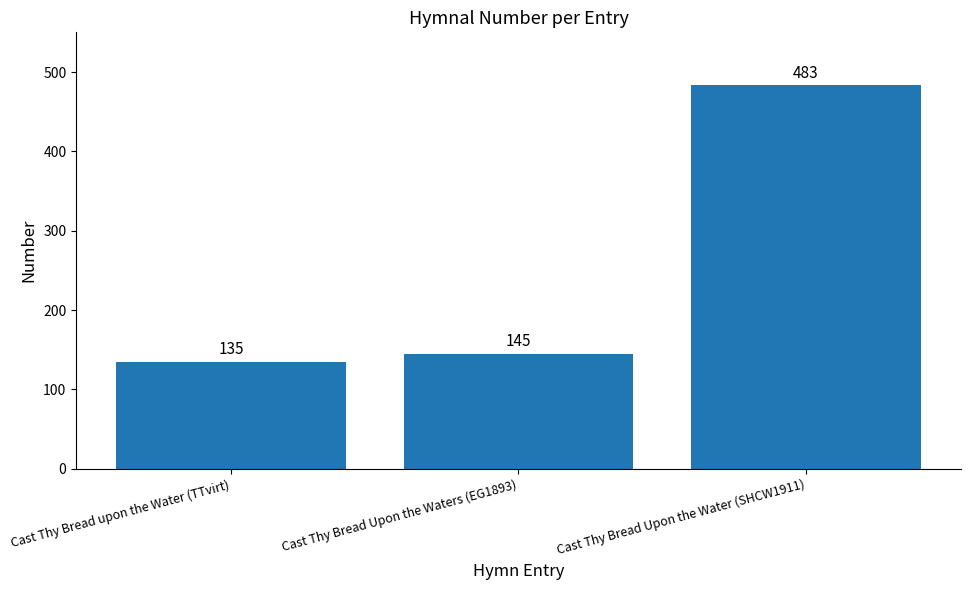

What is the label of the 3rd bar from the left?

Cast Thy Bread Upon the Water (SHCW1911)